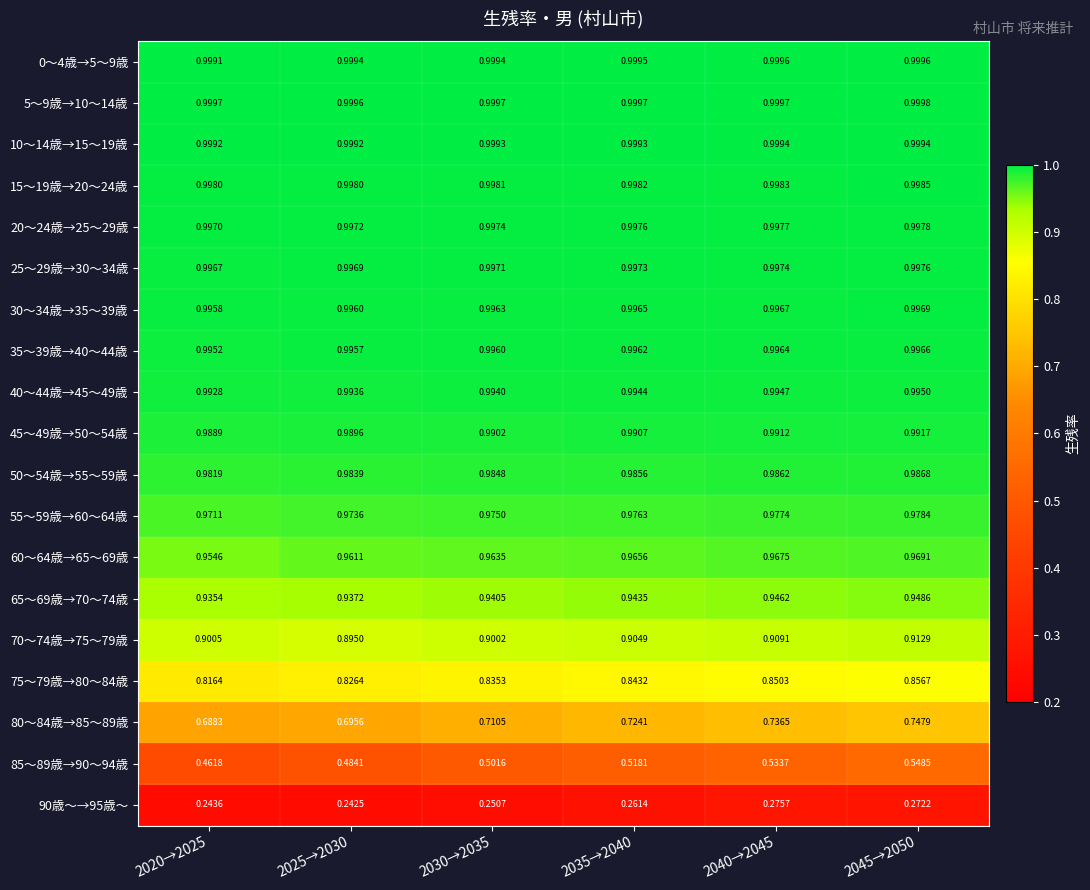

How many categories are shown in the chart?

6